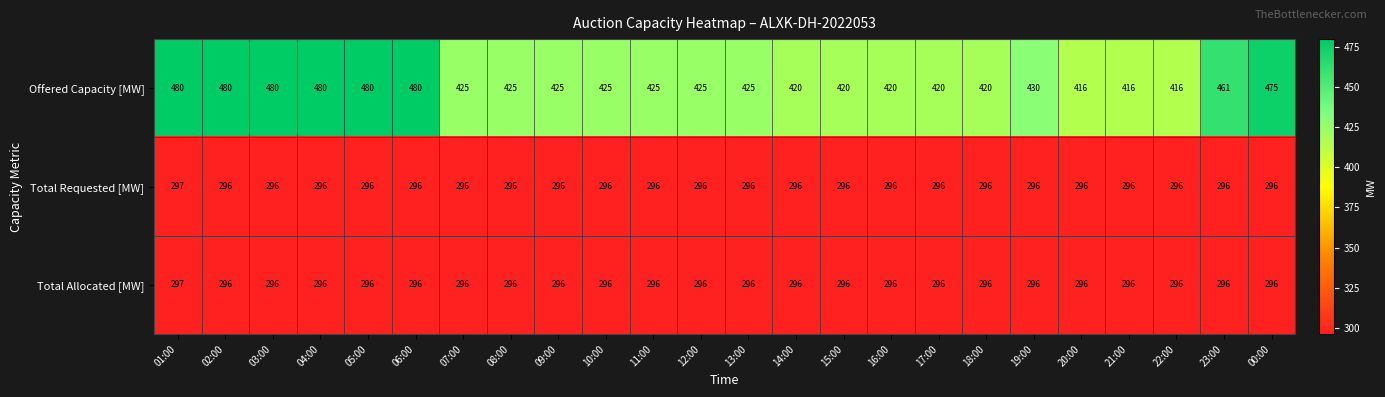

What is the spread (max minus min) of values at 20:00?

120